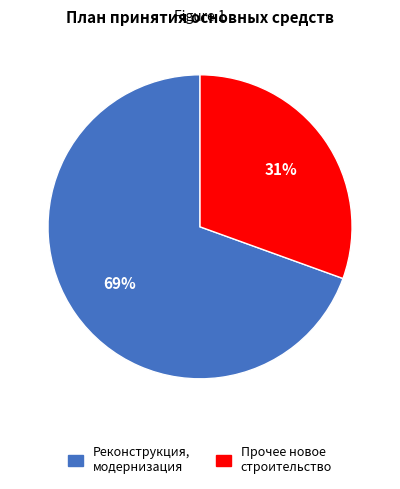

How many slices are in this pie chart?

2